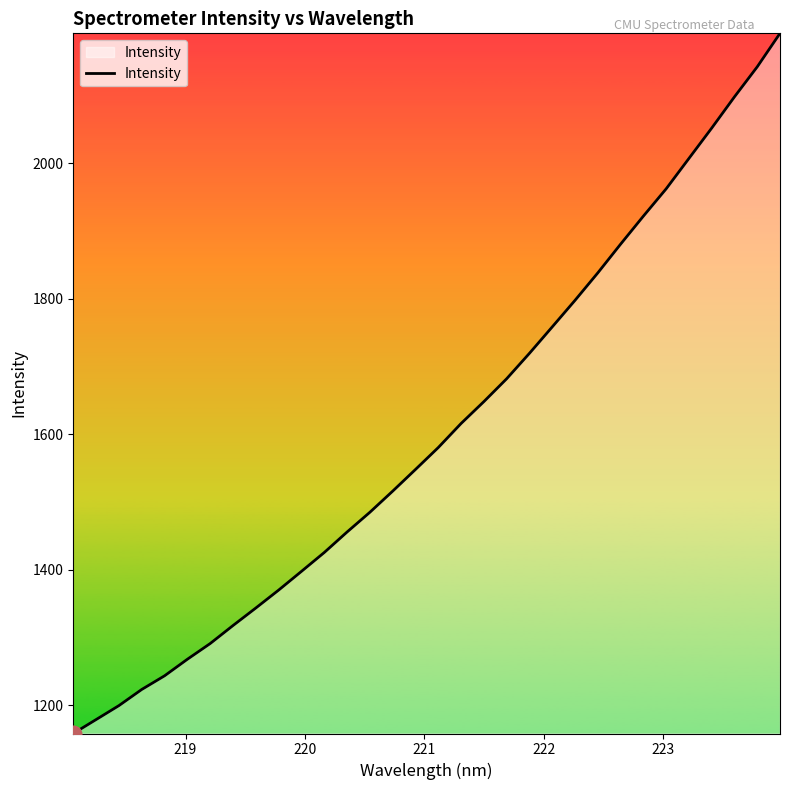

What is the greatest value displayed?

2191.4